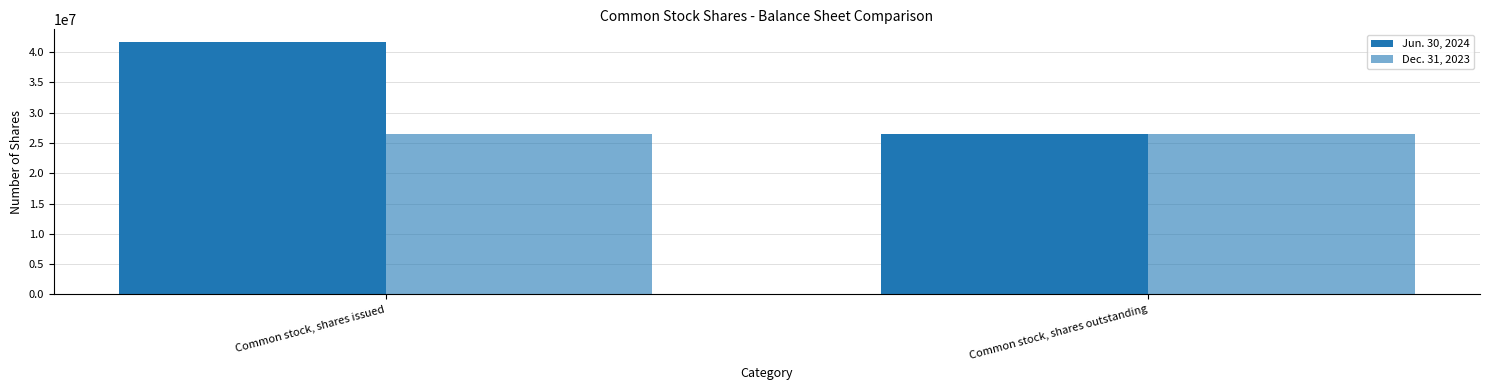

What is the value of the Jun. 30, 2024 bar at the 2nd from the left?

26523878